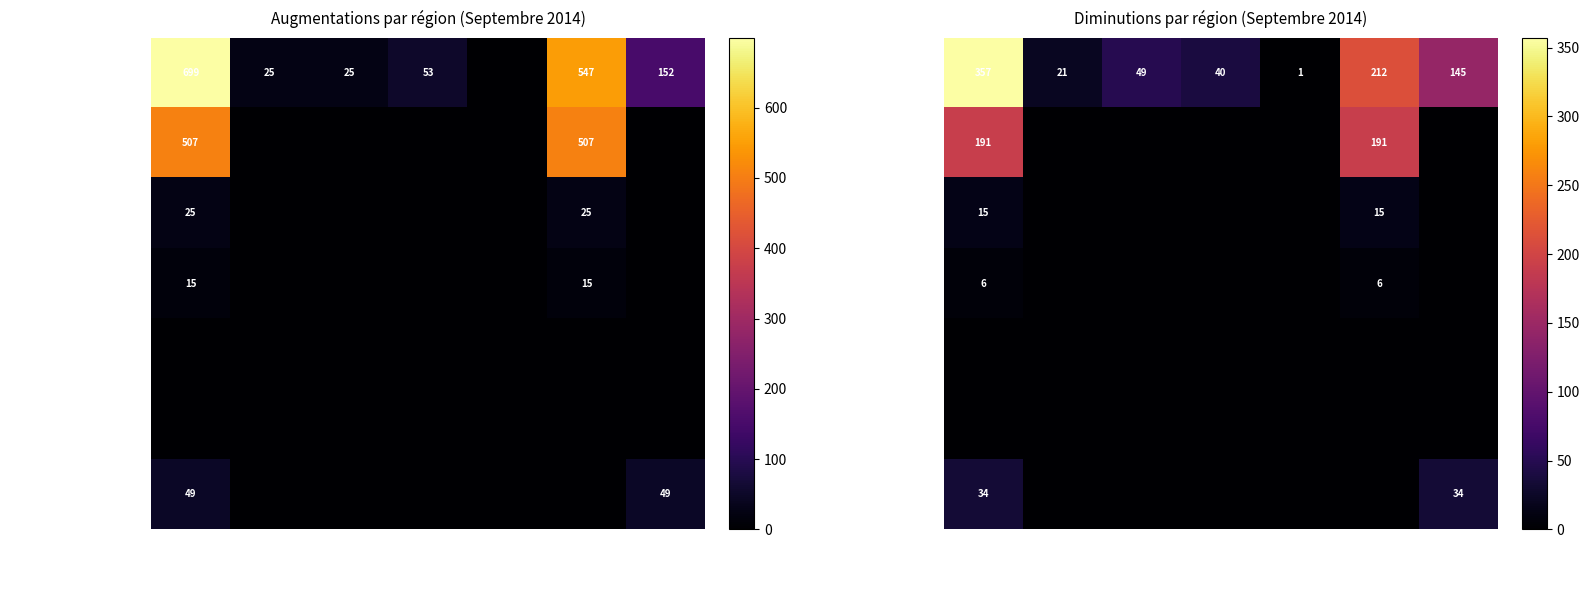

At which category is the sum across all series the highest?

Europe